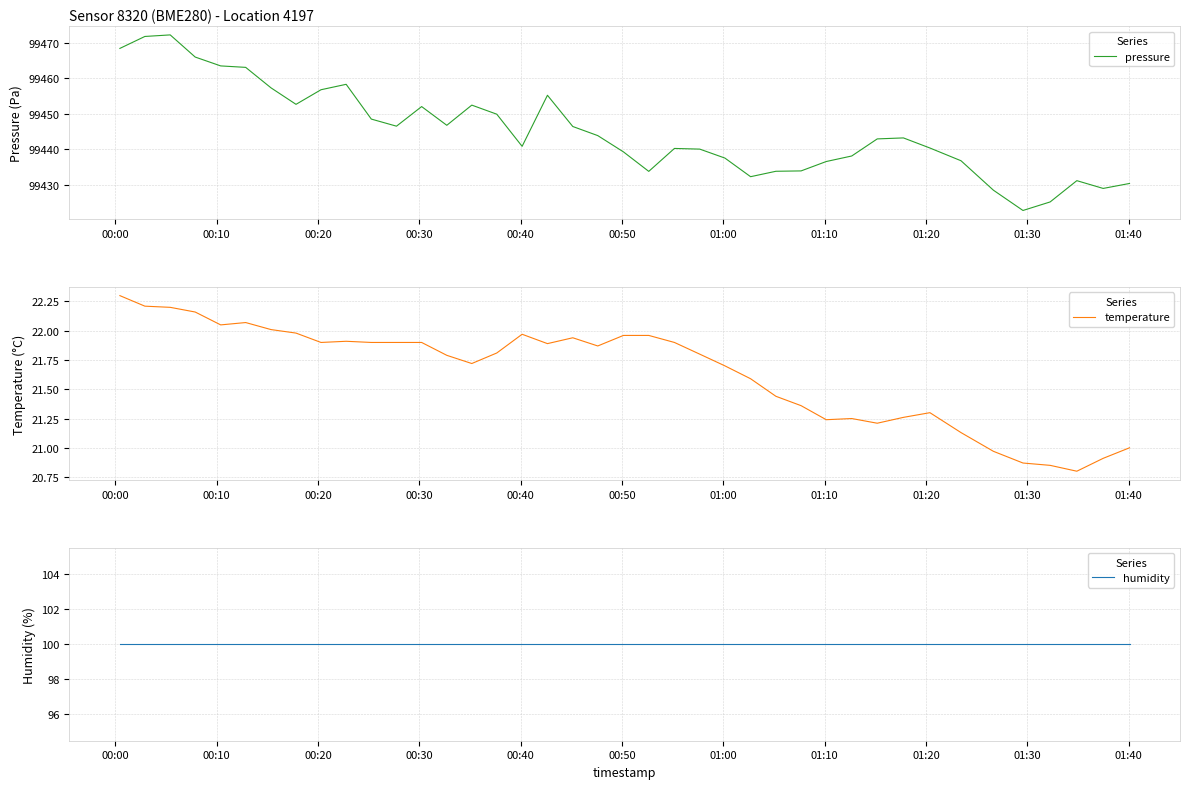

List the series in order of their peak value, lowest first.

temperature, humidity, pressure